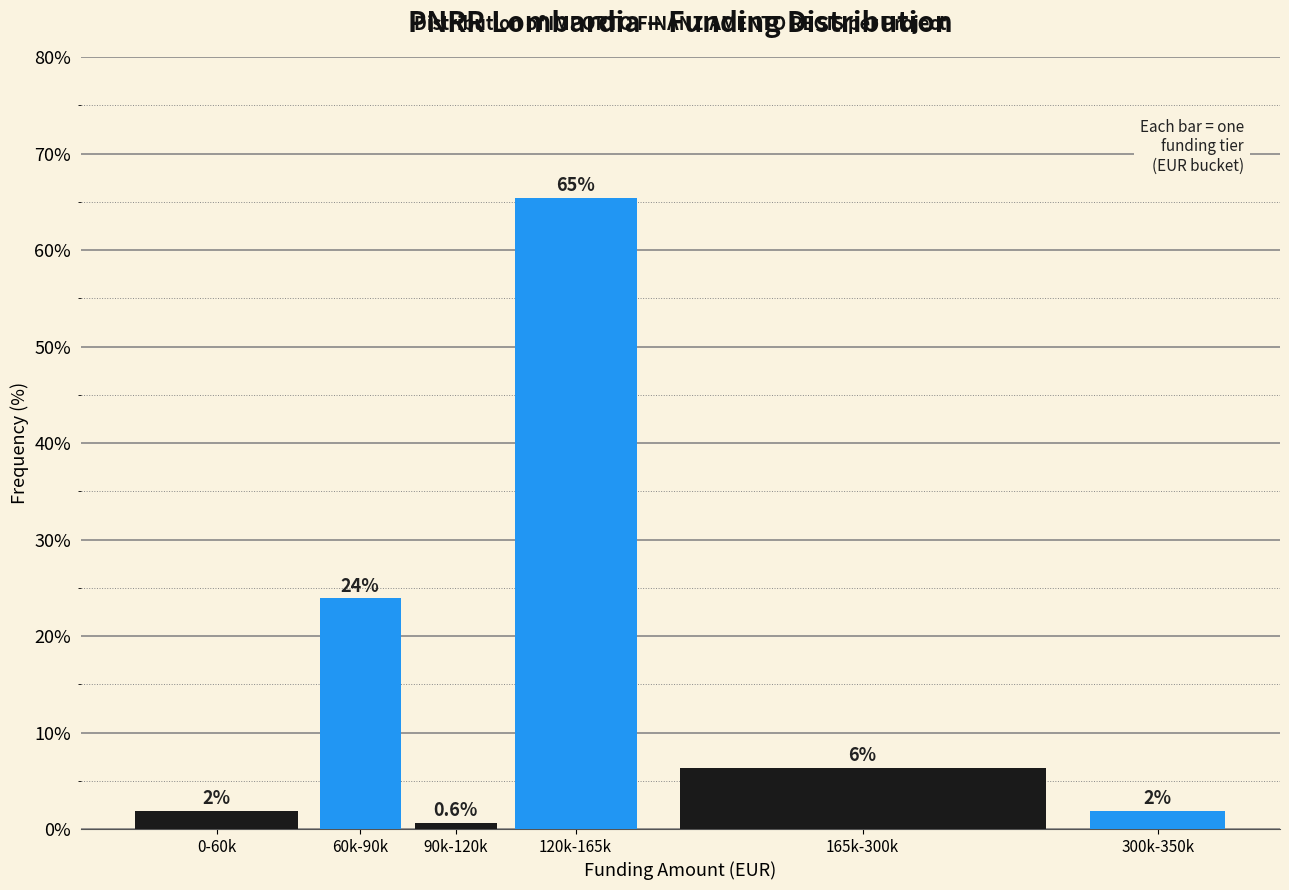

How many bars are there in total?

6